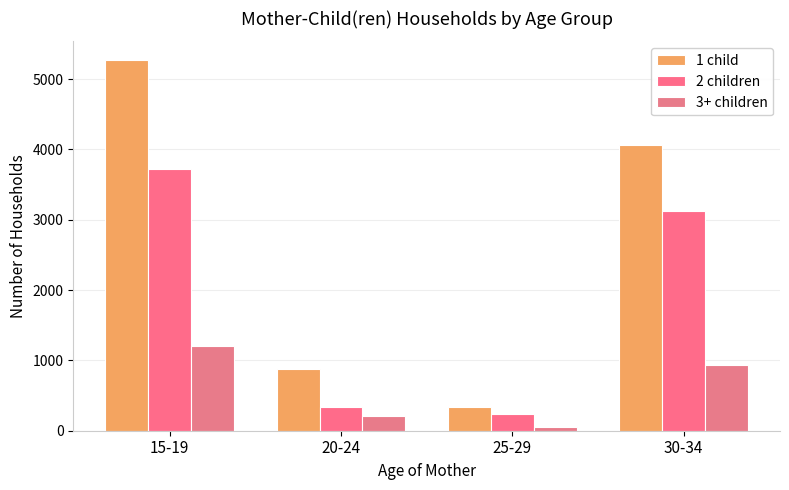

What is the lowest value of the 3+ children series?

49